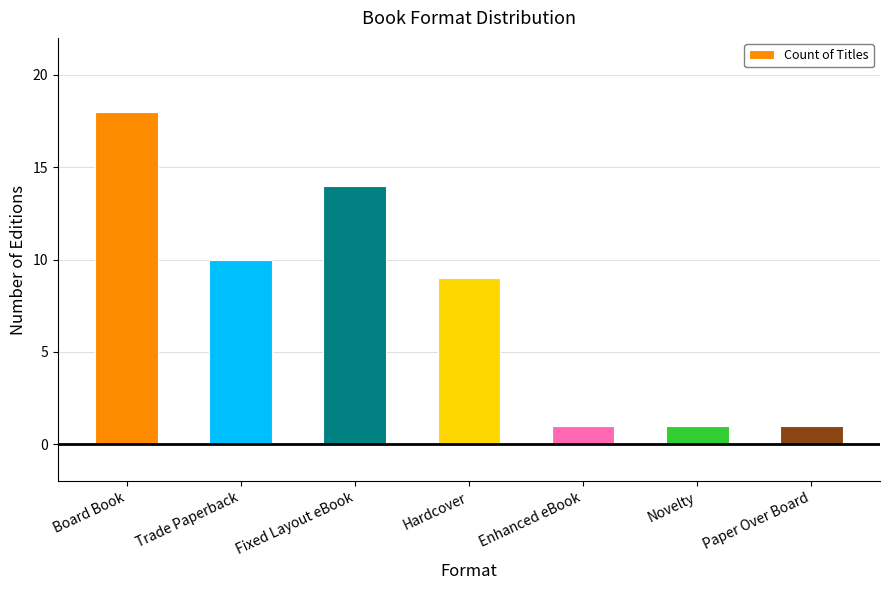

What position from the left is Trade Paperback?

2